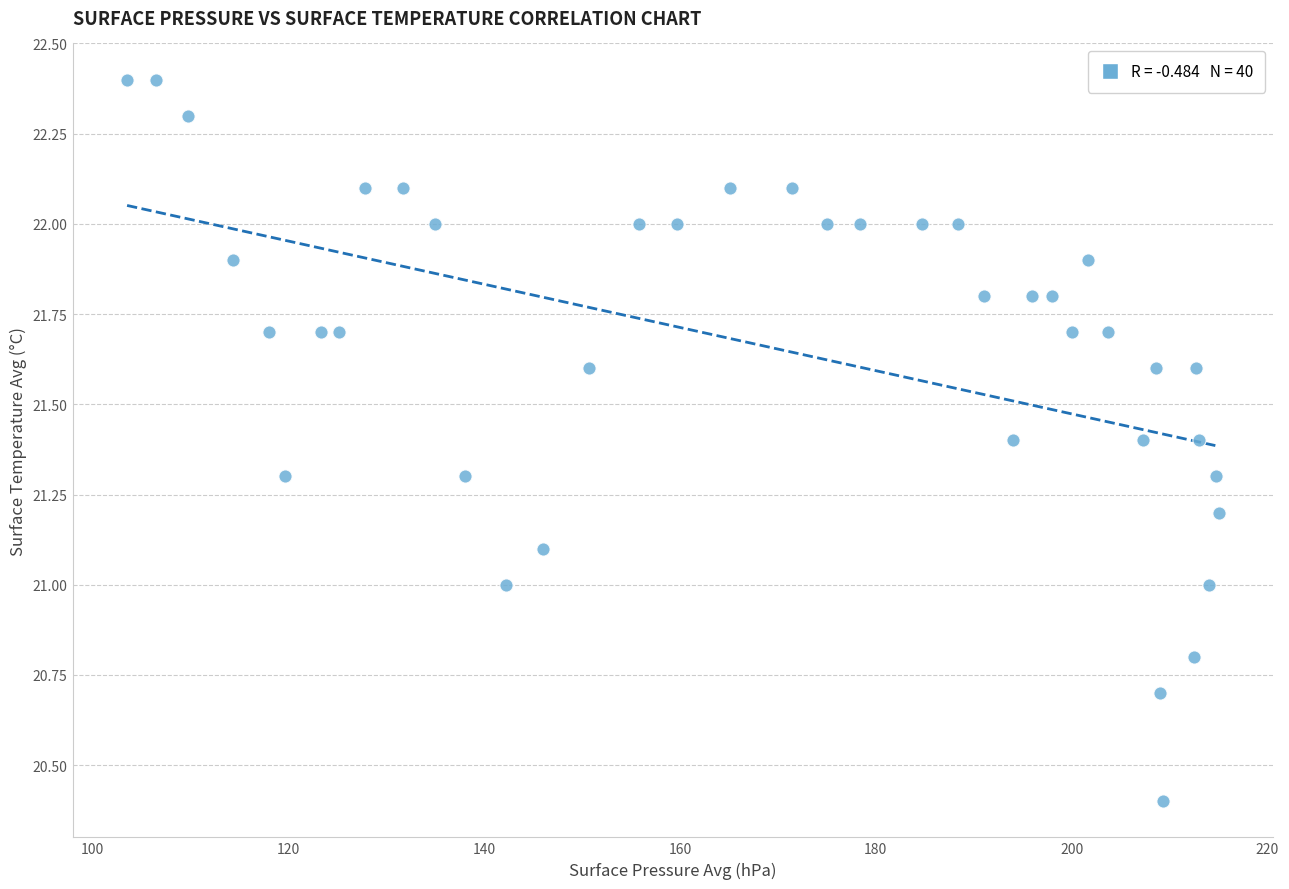

What is the range of Y values (max minus min)?

2.0